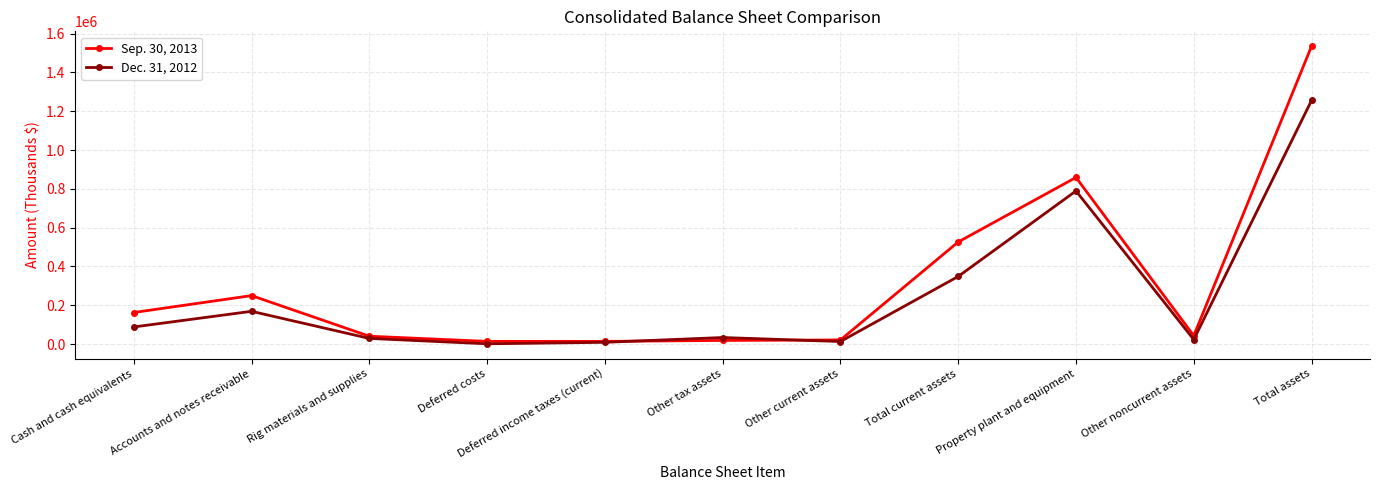

What are all the series names shown in the legend?

Sep. 30, 2013, Dec. 31, 2012